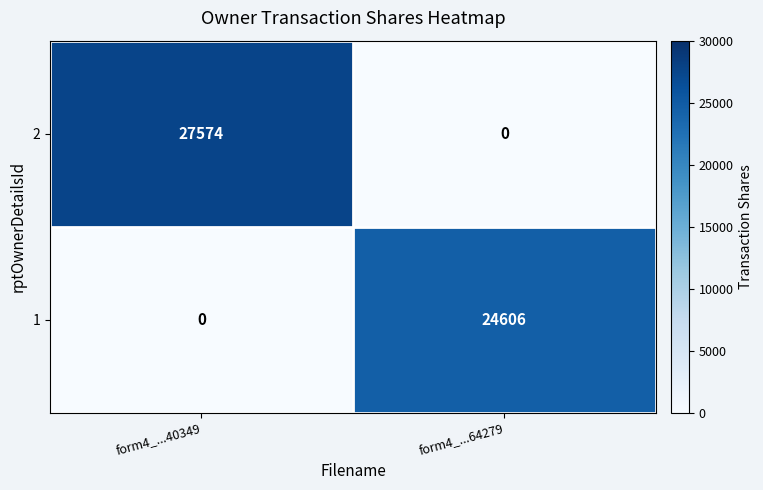

How many data points in 1 are less than 24606?

1